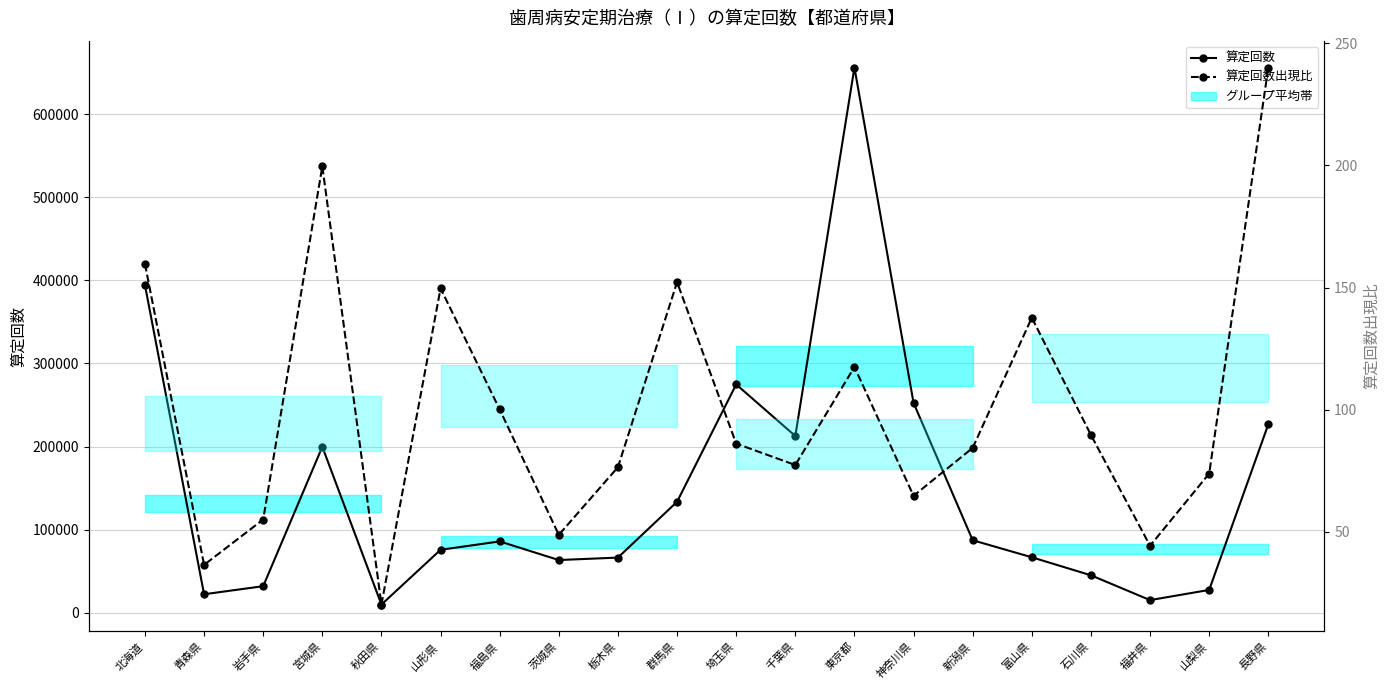

Is the value of 算定回数 at 栃木県 greater than the value of 算定回数出現比 at 北海道?

Yes